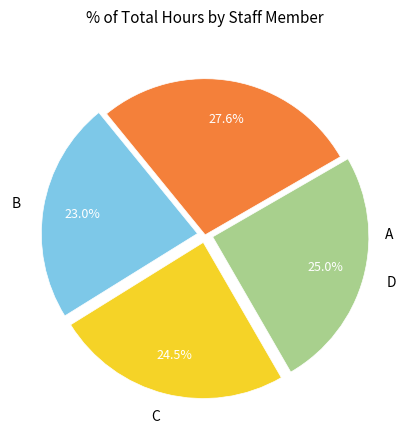

Count the number of slices in the pie.

4